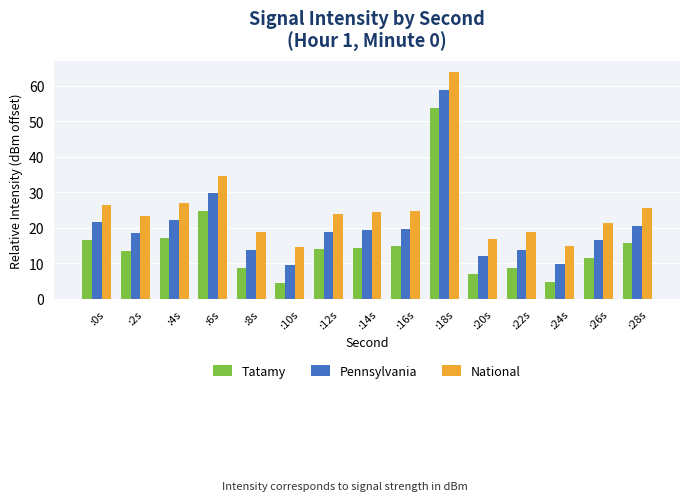

What is the average value of the Tatamy series?

15.3